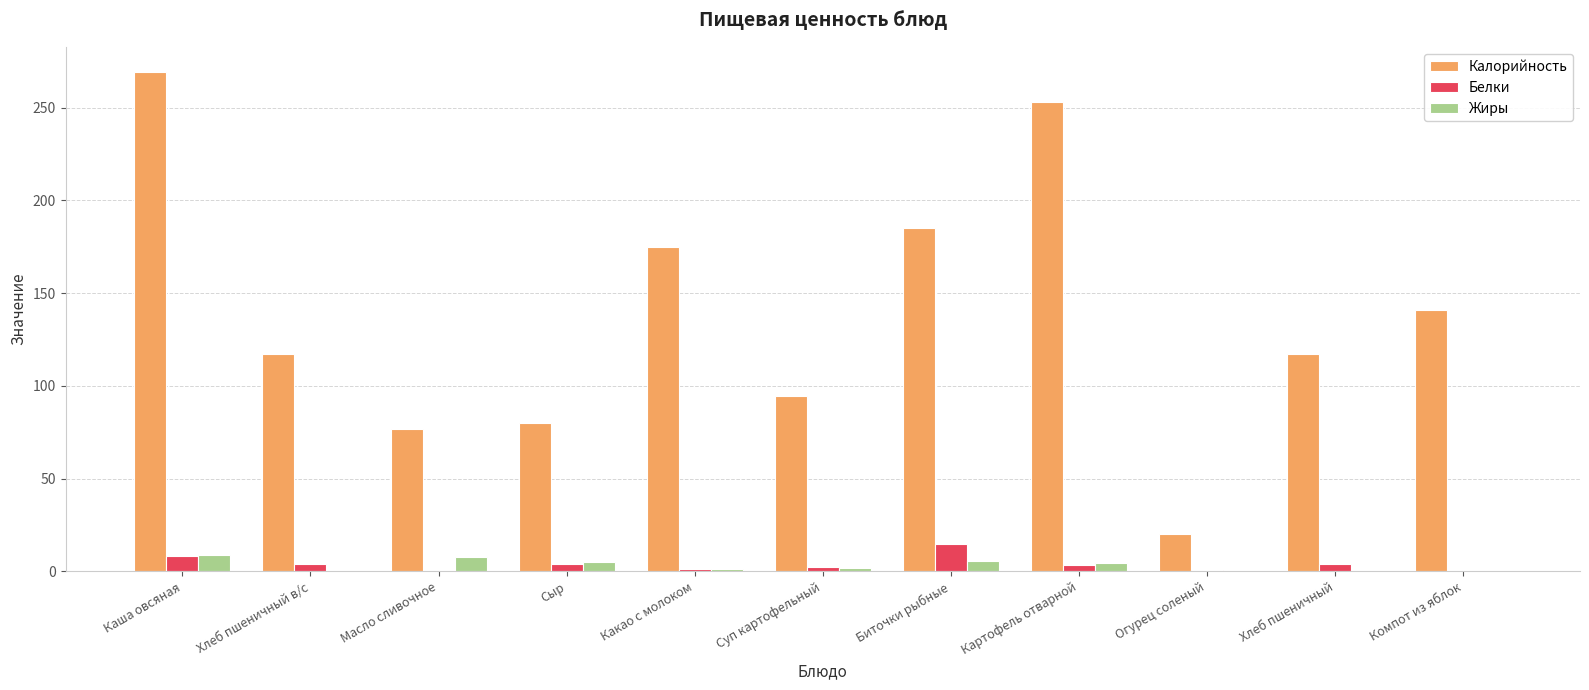

Which series has the widest spread of values?

Калорийность